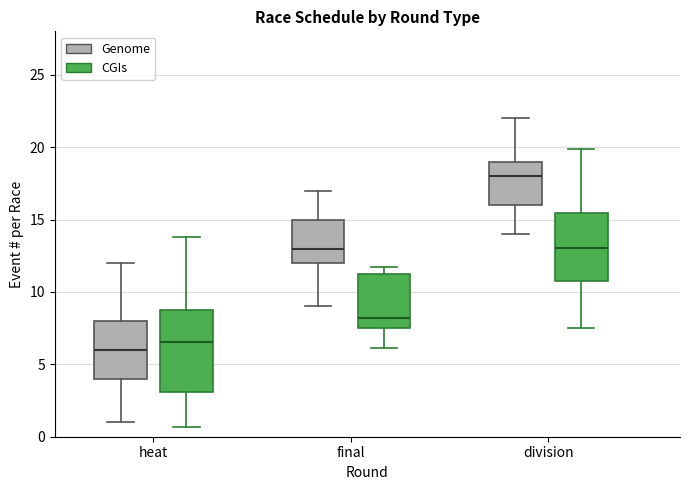

Comparing the boxes themselves (not the whiskers), which one is the tallest?

heat (CGIs)